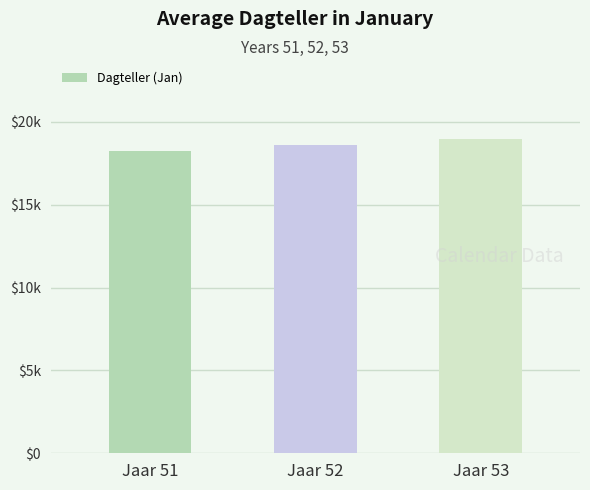

Rank the categories by value from highest to lowest.

Jaar 53, Jaar 52, Jaar 51